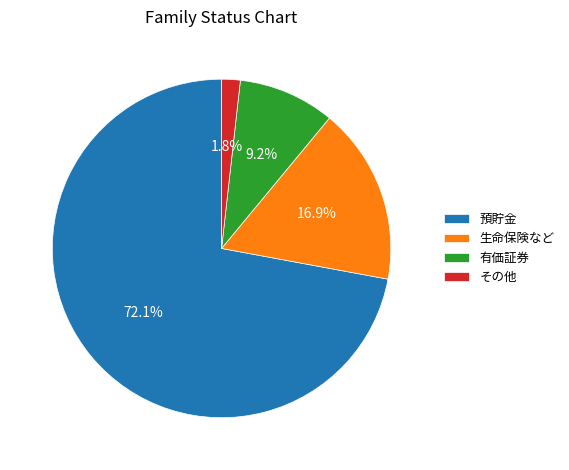

What is the total percentage of その他 and 有価証券?

11.0%